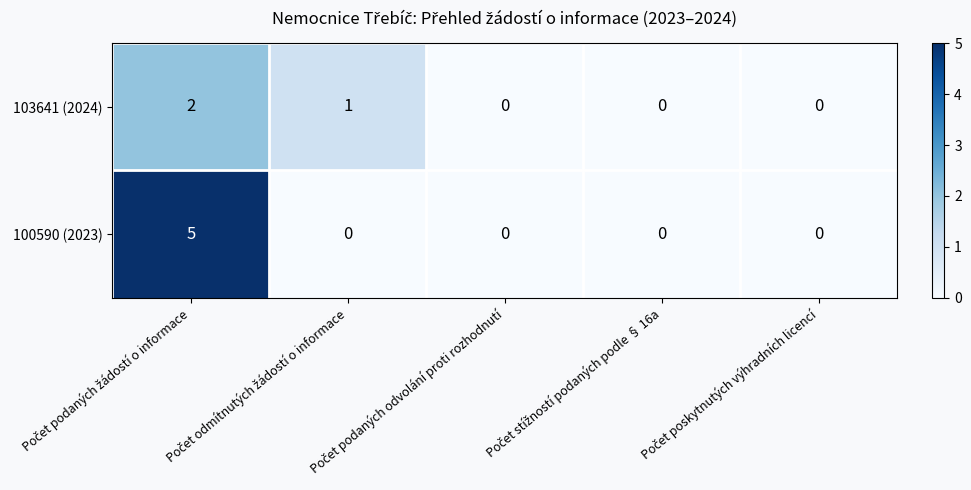

What is the sum of all 100590 (2023) values?

5